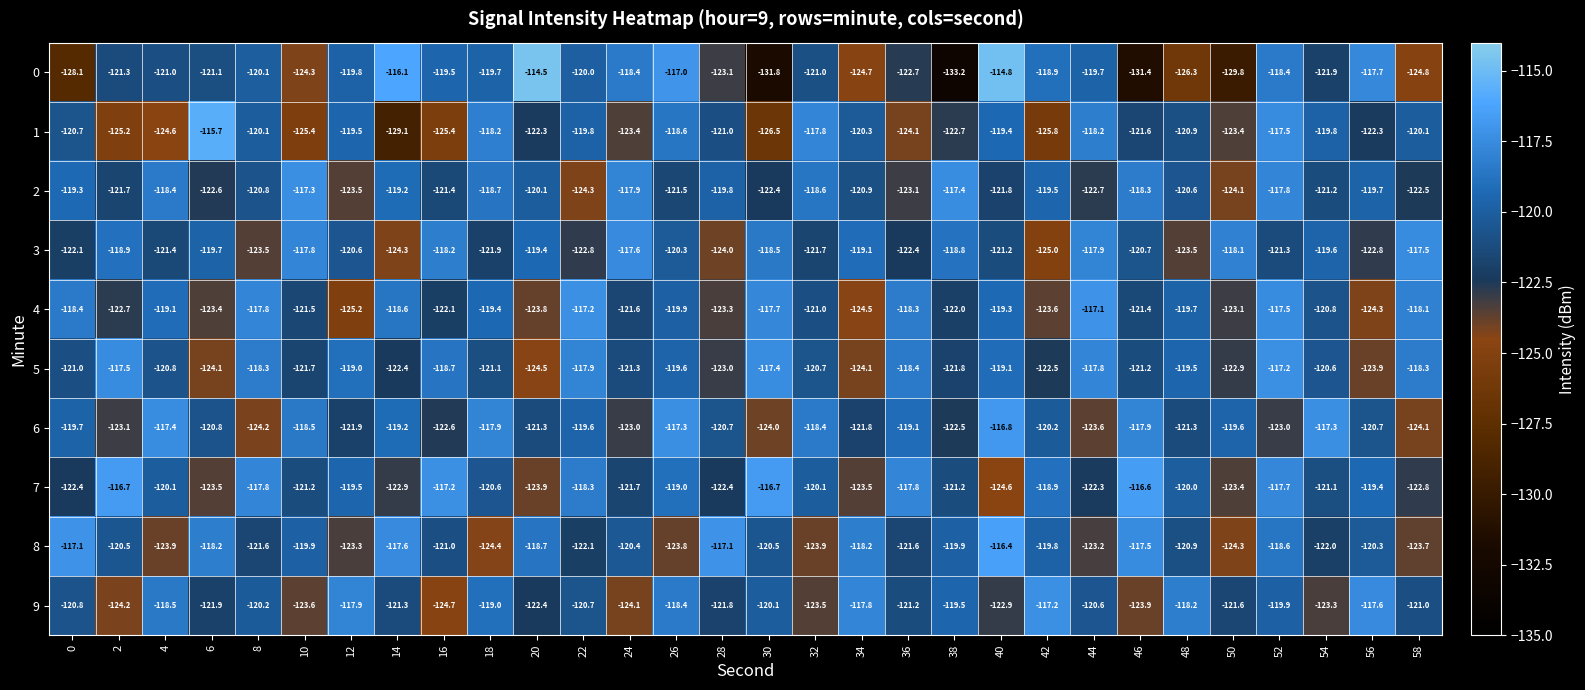

Rank the categories by 4 value from lowest to highest.

12, 34, 56, 20, 42, 6, 28, 50, 2, 16, 38, 24, 10, 46, 32, 54, 26, 48, 18, 40, 4, 14, 0, 36, 58, 8, 30, 52, 22, 44